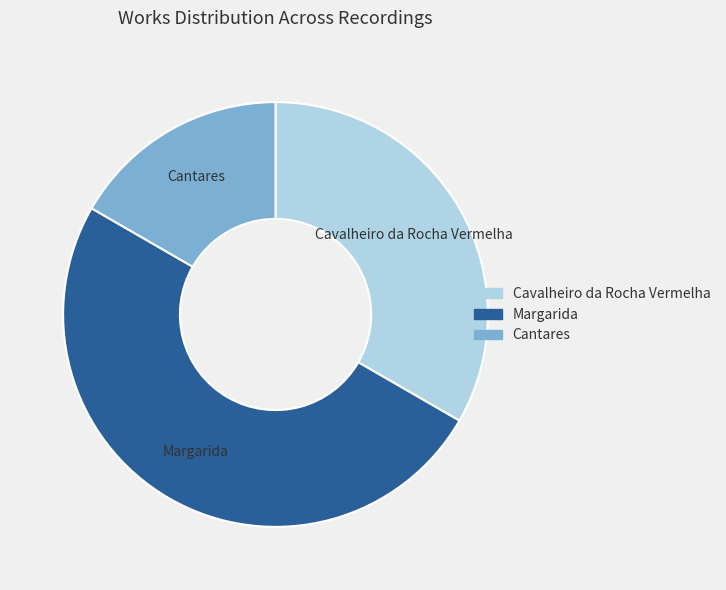

Rank the categories by value from lowest to highest.

Cantares, Cavalheiro da Rocha Vermelha, Margarida